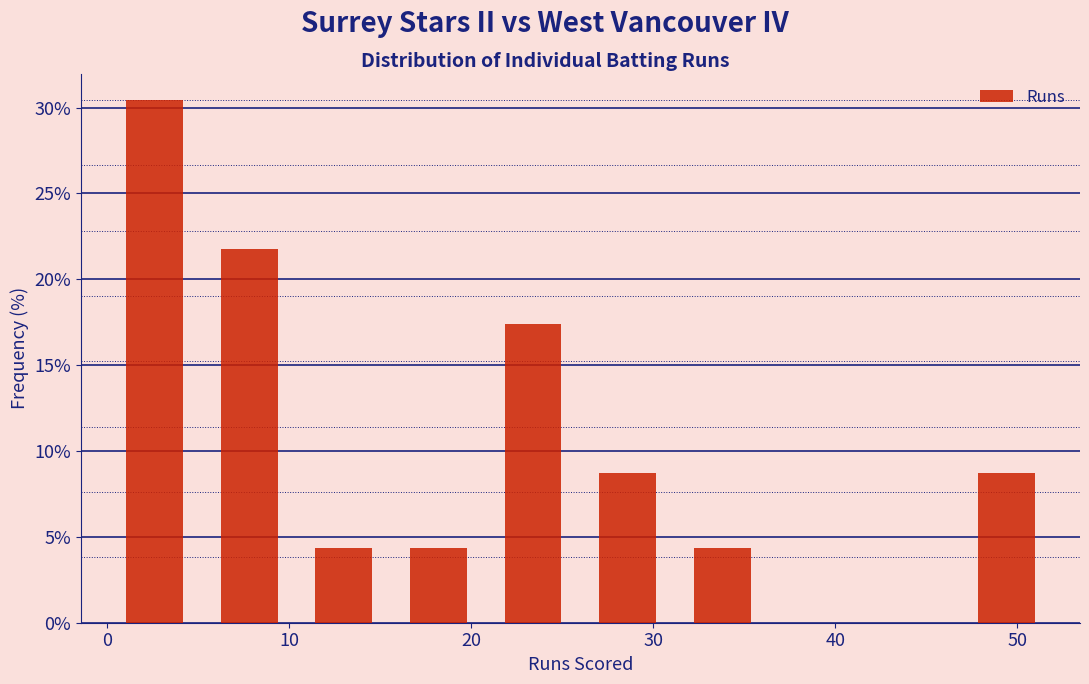

Reading left to right, transcribe this chart: for each bar, give the range it covers on the x-axis and its height. Neither the bar edges nor the heights are printed on the chart, so give them approximately, as read against the axes.

0.0 to 5.2: 30.5
5.2 to 10.4: 21.5
10.4 to 15.6: 4.5
15.6 to 20.8: 4.5
20.8 to 26.0: 17.5
26.0 to 31.2: 8.5
31.2 to 36.4: 4.5
36.4 to 41.6: 0
41.6 to 46.8: 0
46.8 to 52.0: 8.5